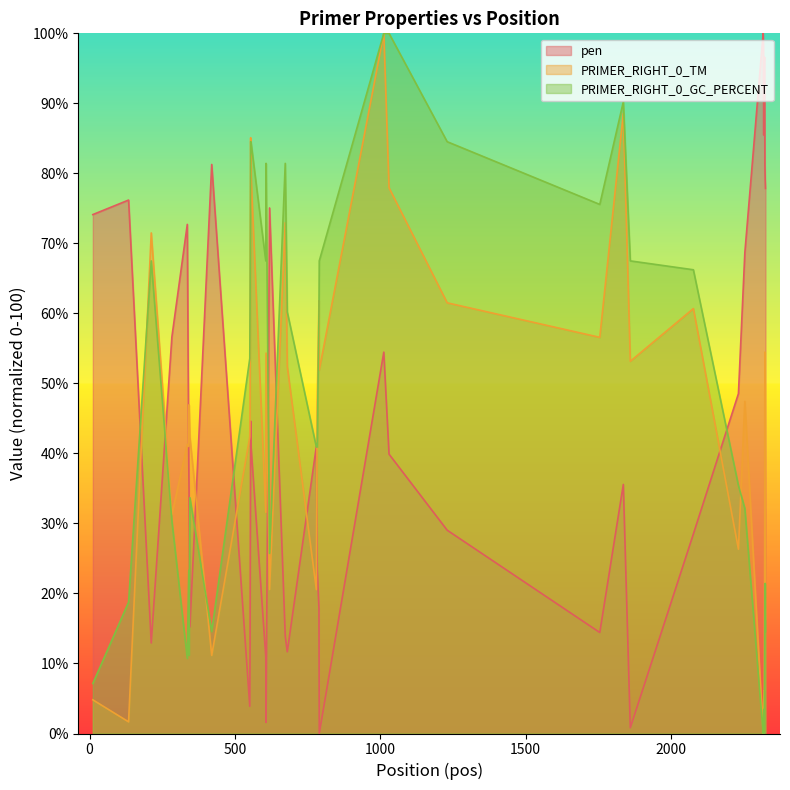

What is the maximum value for PRIMER_RIGHT_0_TM?

100.0